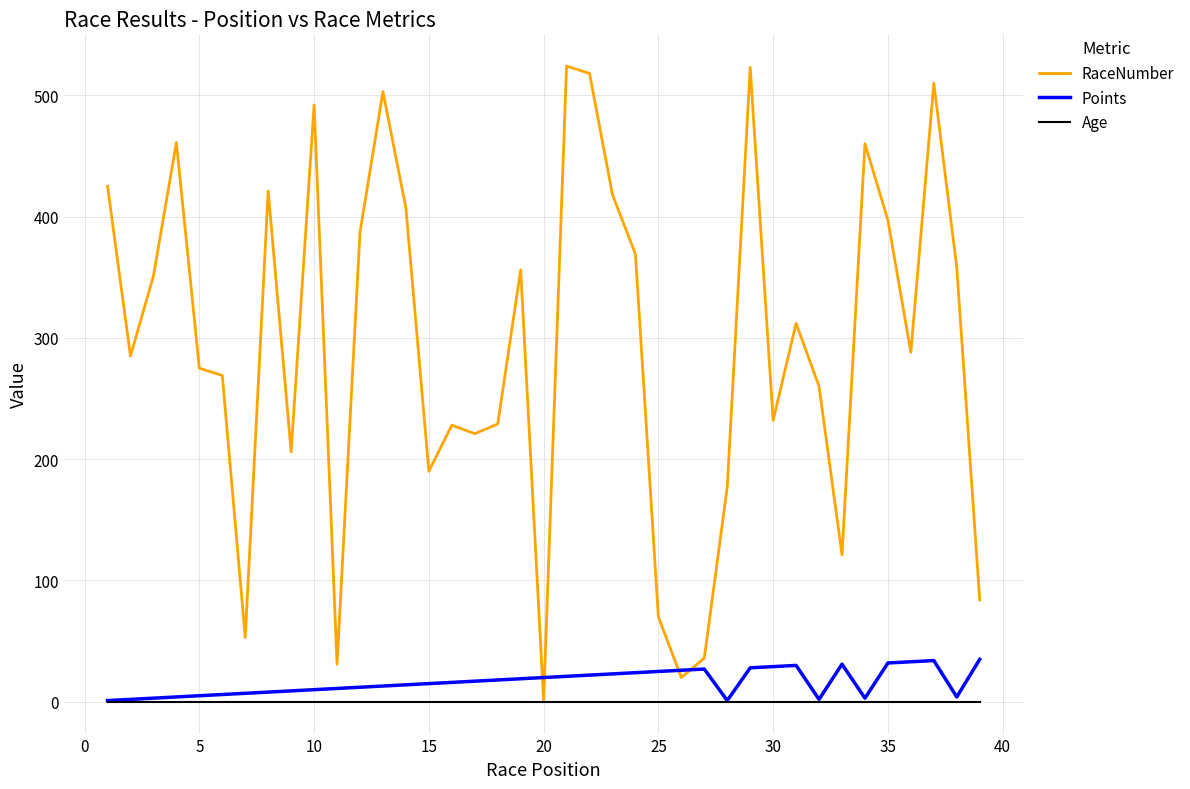

How many lines are shown in the chart?

3